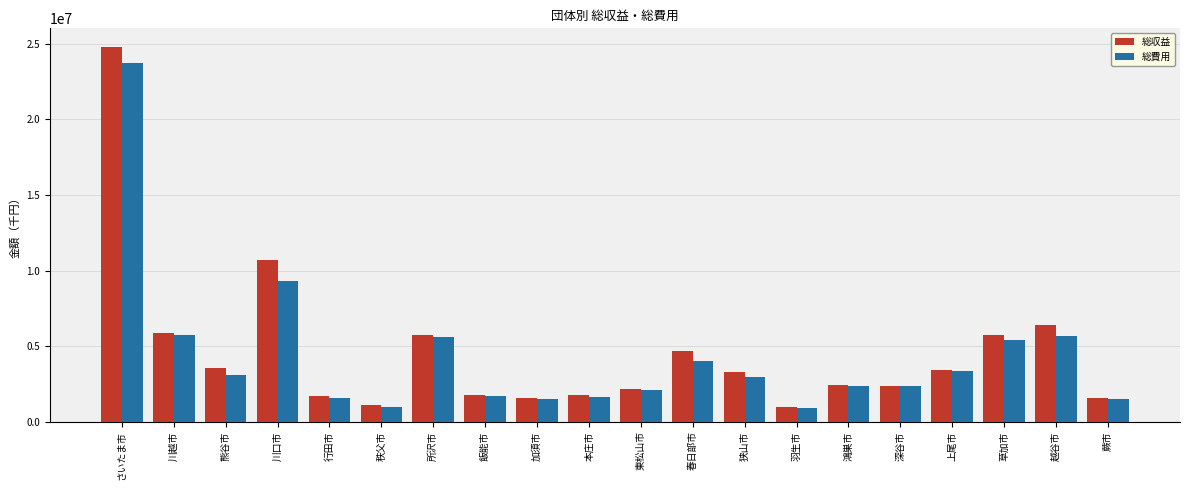

Does the chart contain stacked bars?

No